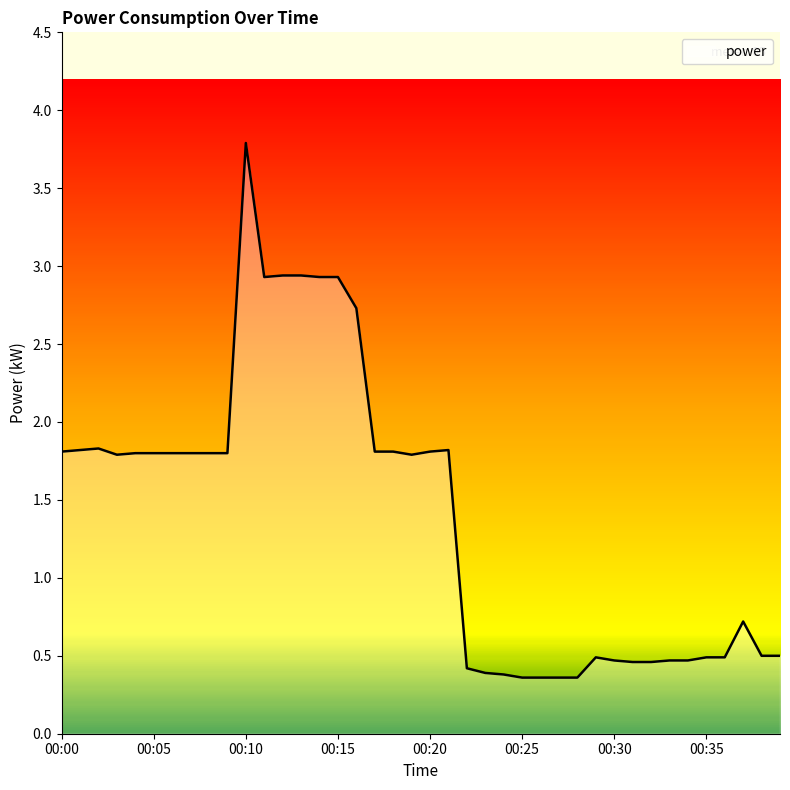

What is the smallest value displayed?

0.4